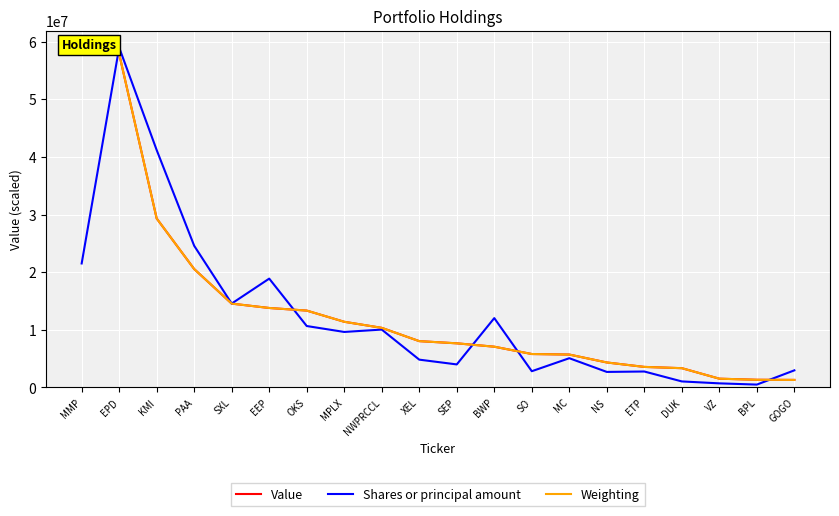

Which series has the largest total across all categories?

Value